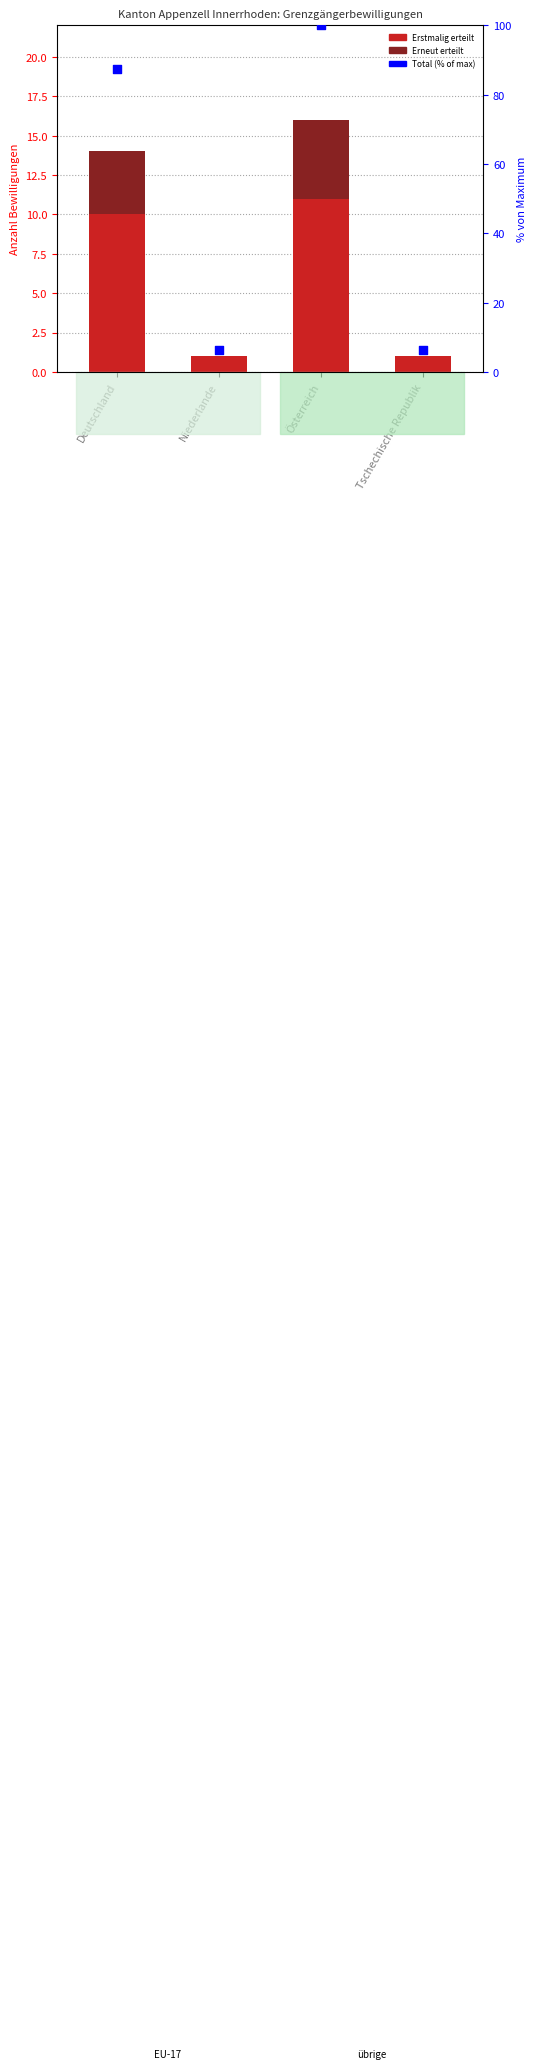

Is the value of Erneut erteilt at Tschechische Republik greater than the value of Erstmalig erteilt at Österreich?

No